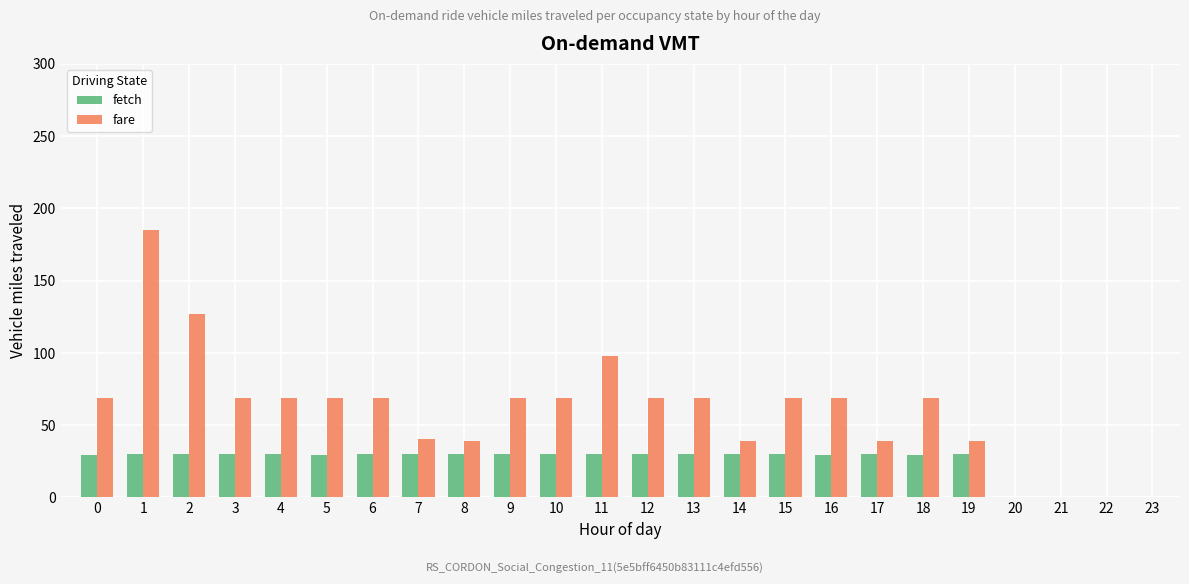

How many bars are there in each group?

2